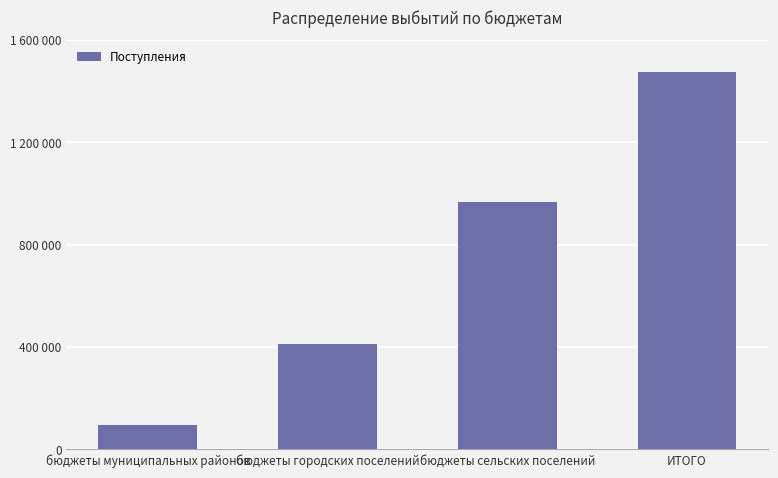

Does the chart contain any negative values?

No